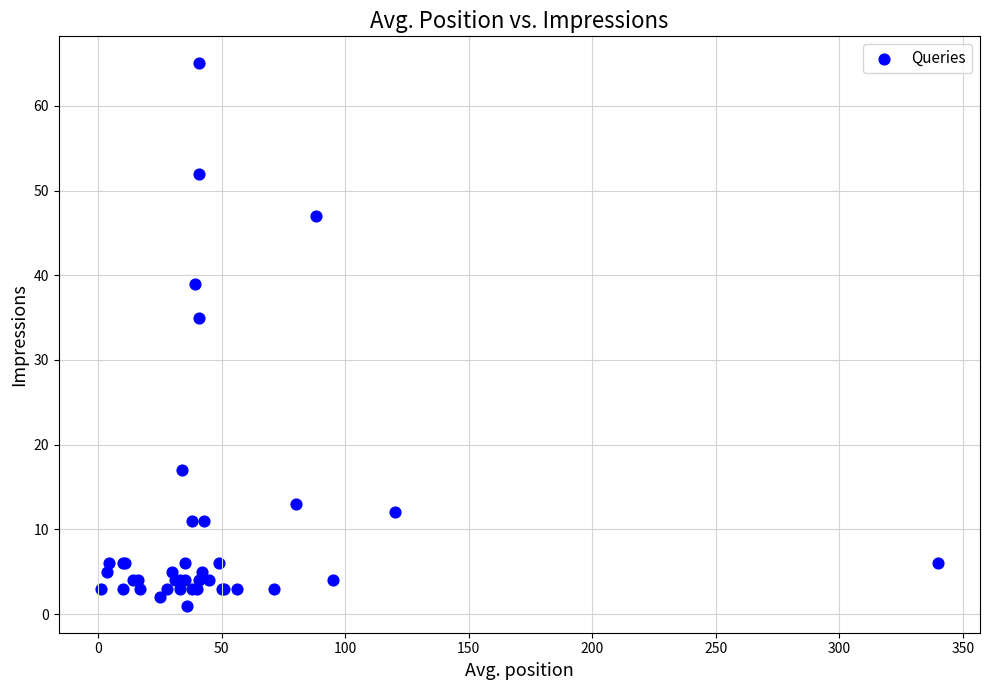

What Y value in the scatter plot is closest to 33?

35